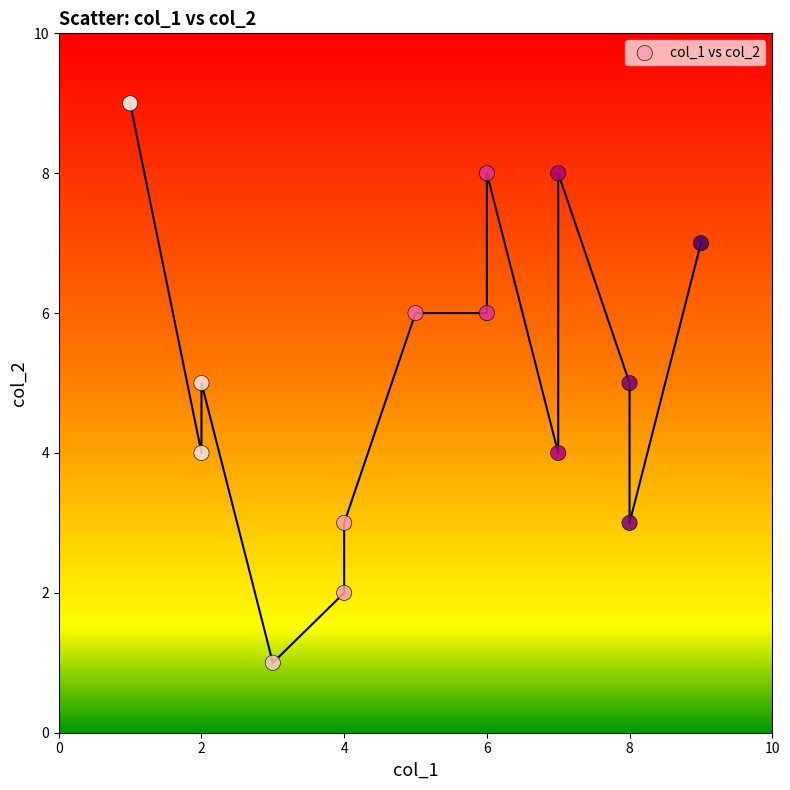

What is the range of Y values (max minus min)?

8